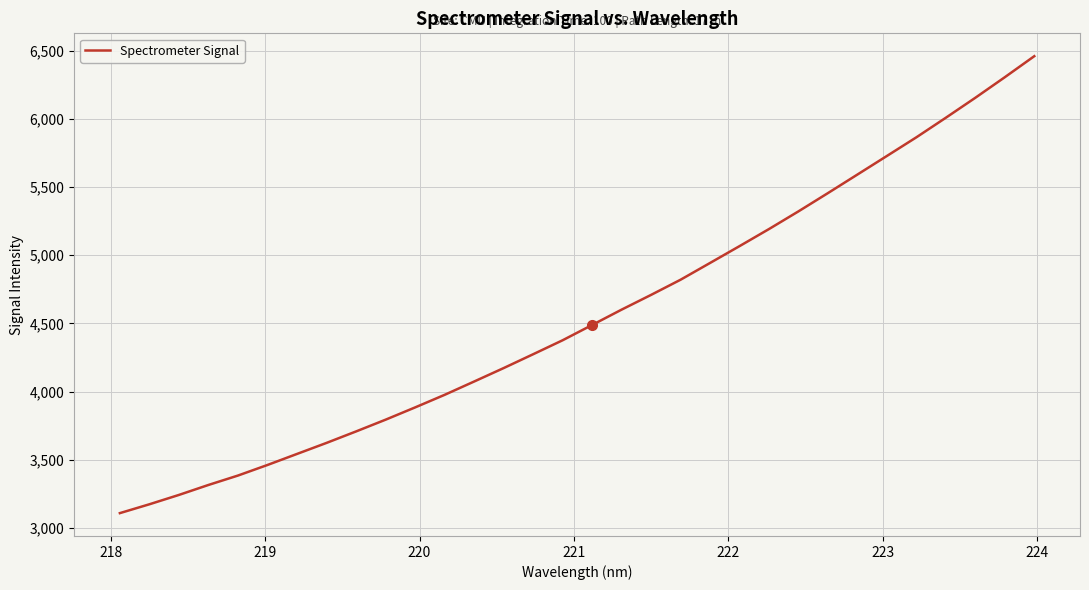

What is the maximum value shown in the chart?

6458.4